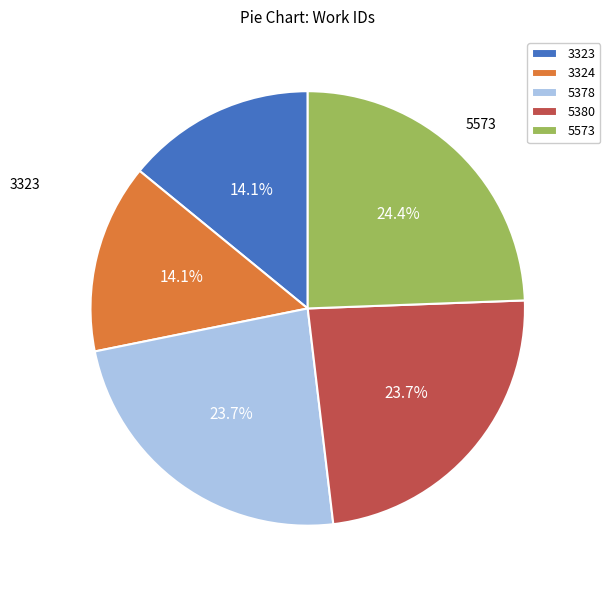

Combined, do 3323 and 5378 account for over 50%?

No